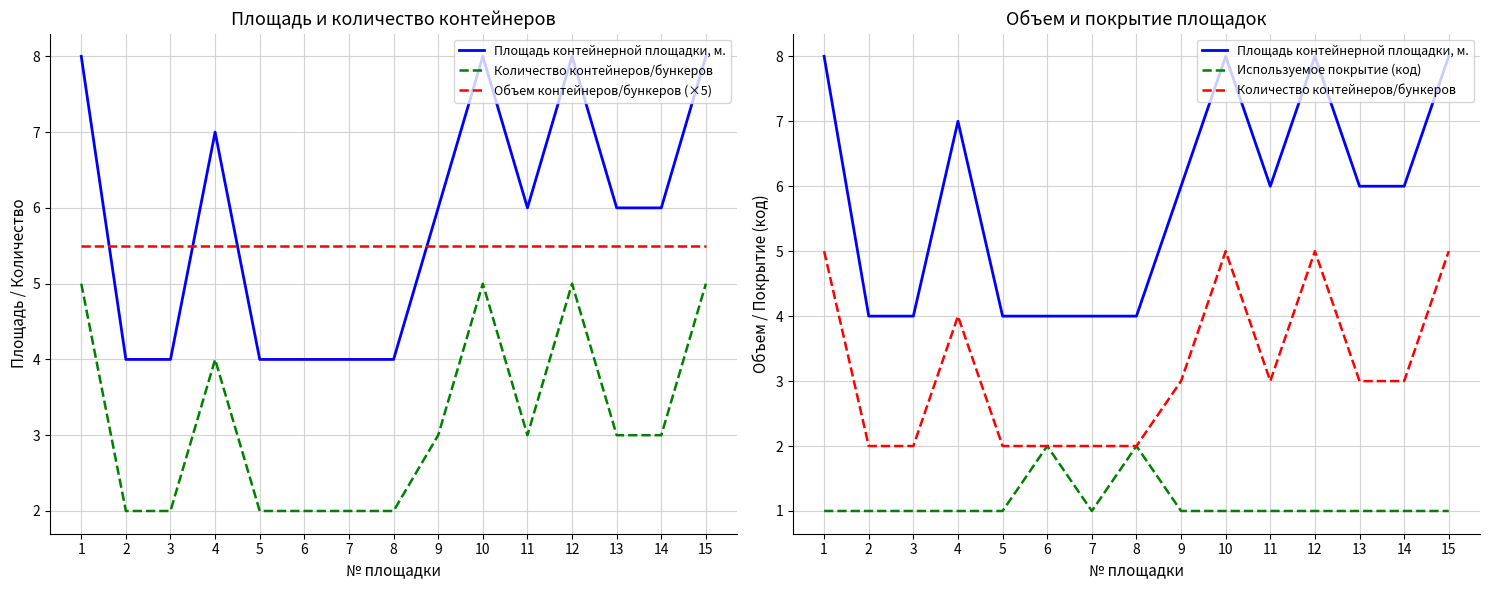

Which series has the widest spread of values?

Площадь контейнерной площадки, м.